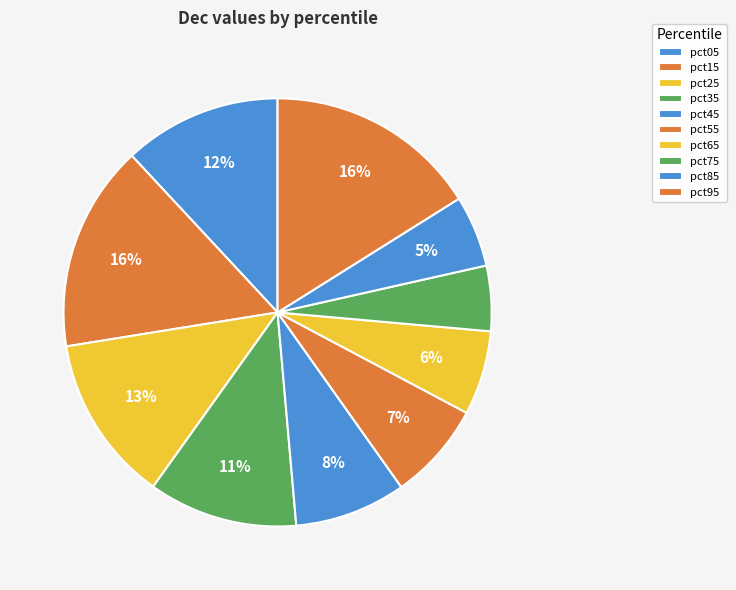

Which category has the smallest portion of the pie?

pct75